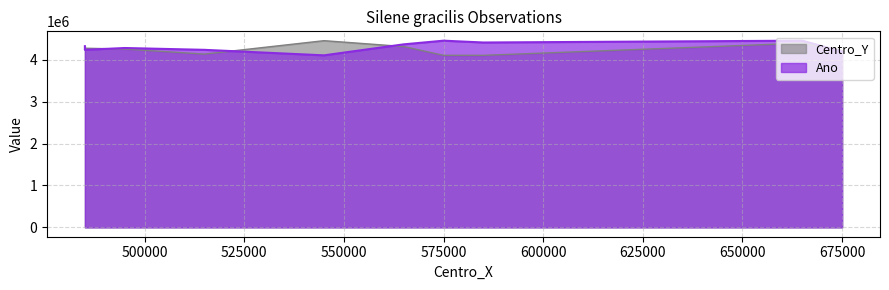

Where does the Ano series first go above 4280000?

485000